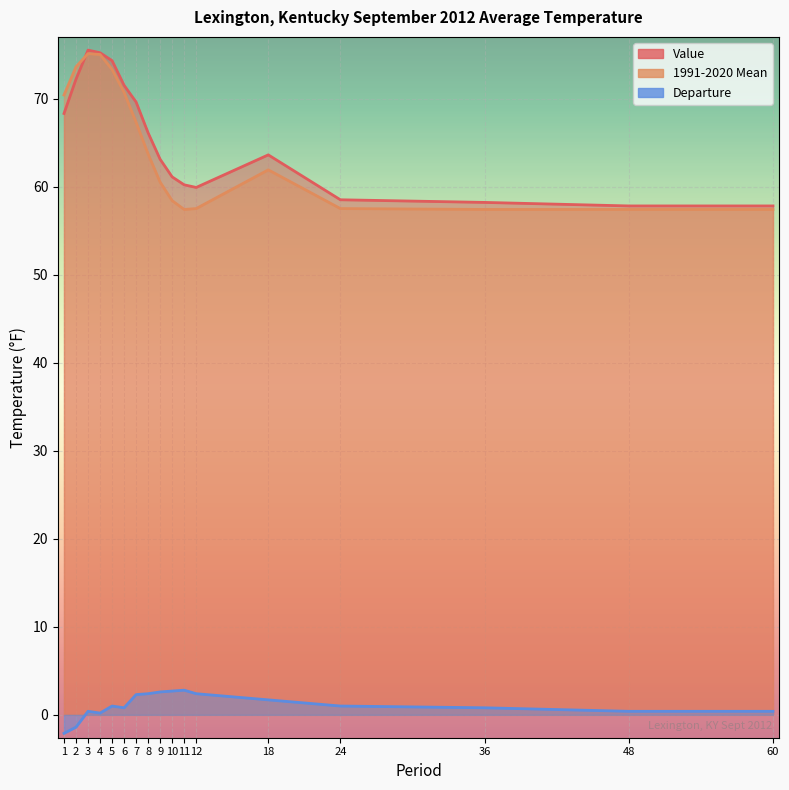

Which has a higher value, 1 or 10?

1